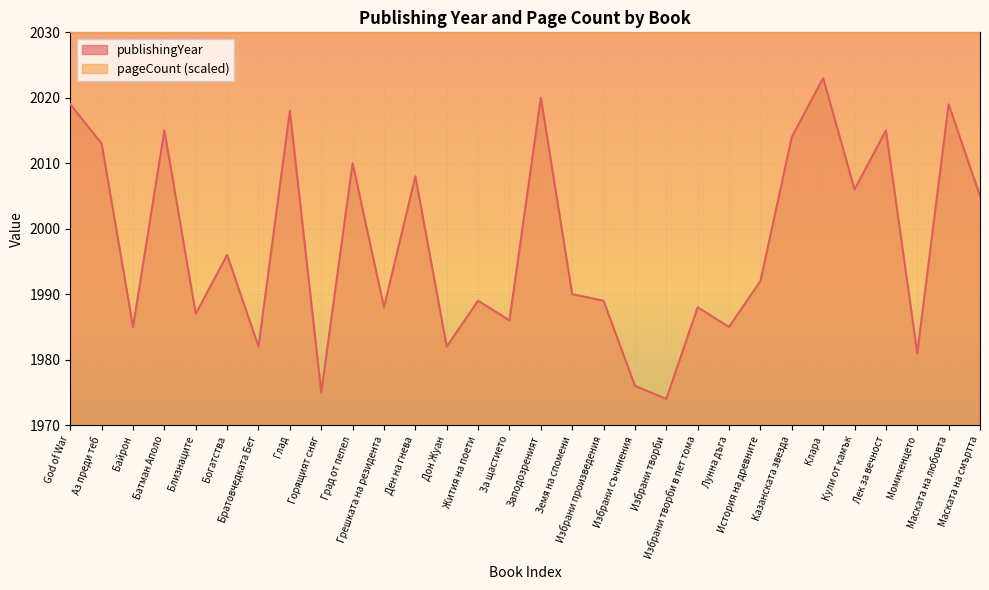

What is the smallest value displayed?

1974